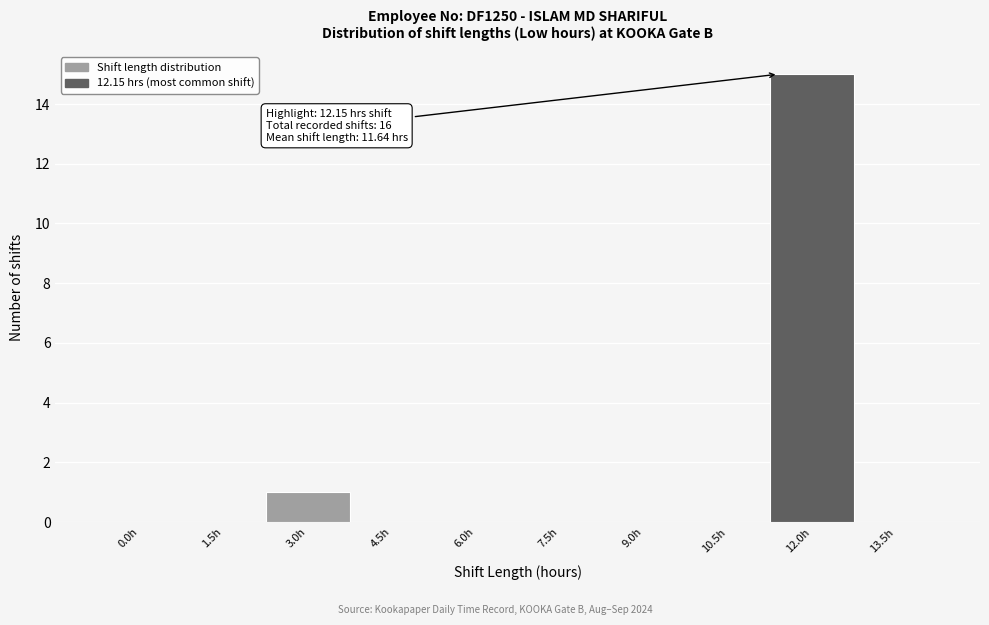

Reading left to right, transcribe all the data shown in this chart.

0.0h=0	1.5h=0	3.0h=1	4.5h=0	6.0h=0	7.5h=0	9.0h=0	10.5h=0	12.0h=15	13.5h=0